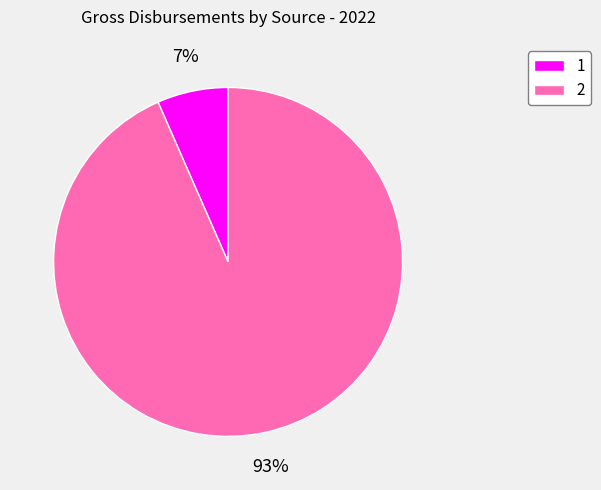

Count the number of slices in the pie.

2